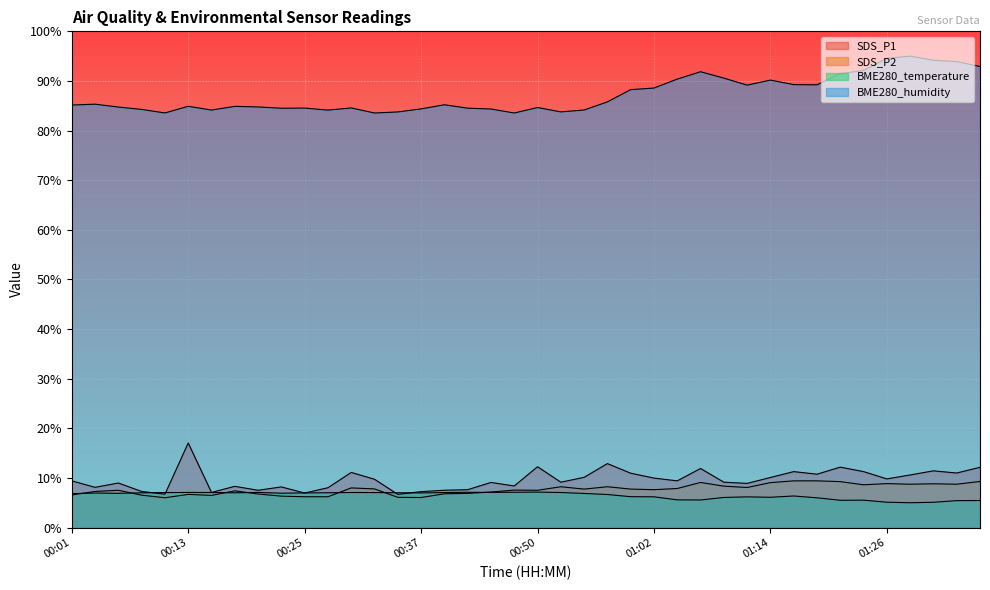

Rank the categories by BME280_humidity value from highest to lowest.

01:28, 01:26, 01:31, 01:33, 01:36, 01:23, 01:07, 01:21, 01:09, 01:04, 01:14, 01:16, 01:19, 01:11, 01:02, 00:59, 00:57, 00:03, 00:40, 00:01, 00:13, 00:18, 00:20, 00:06, 00:50, 00:30, 00:25, 00:42, 00:23, 00:37, 00:45, 00:08, 00:54, 00:15, 00:28, 00:52, 00:35, 00:10, 00:32, 00:47